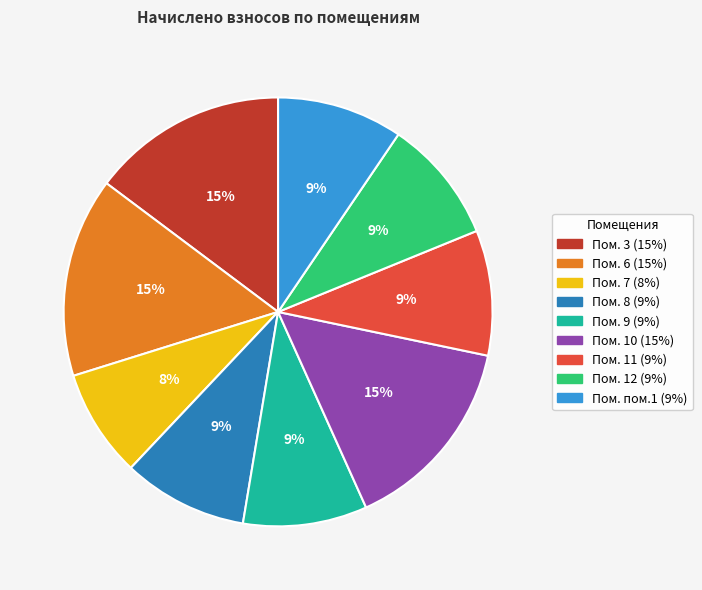

Is there a majority slice in this chart?

No